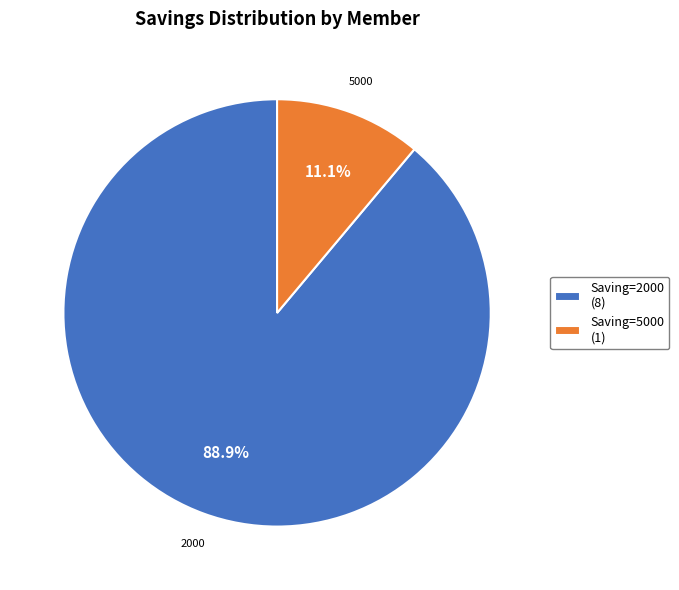

Which has a higher value, Saving=2000 (8) or Saving=5000 (1)?

Saving=2000 (8)